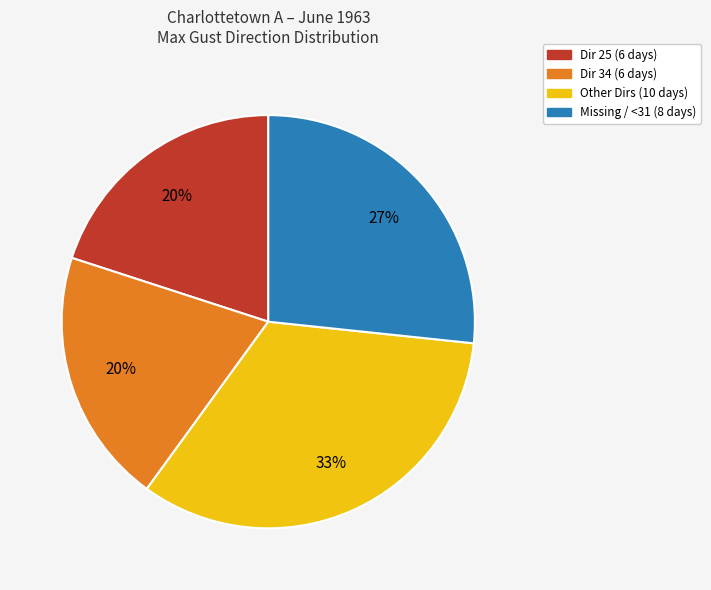

To the nearest percent, what is the difference between the largest and smallest slice percentages?

13%